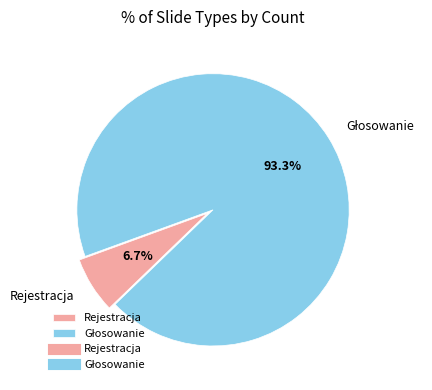

Is there a majority slice in this chart?

Yes